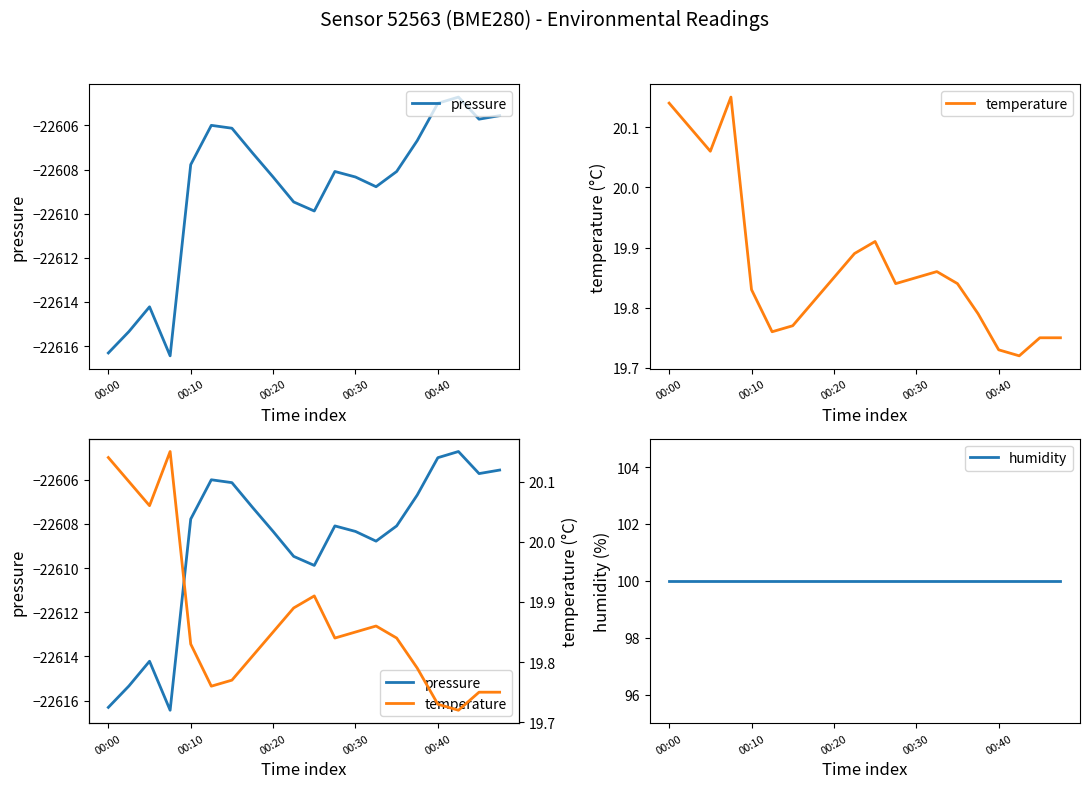

At which label is humidity closest to 100?

00:00